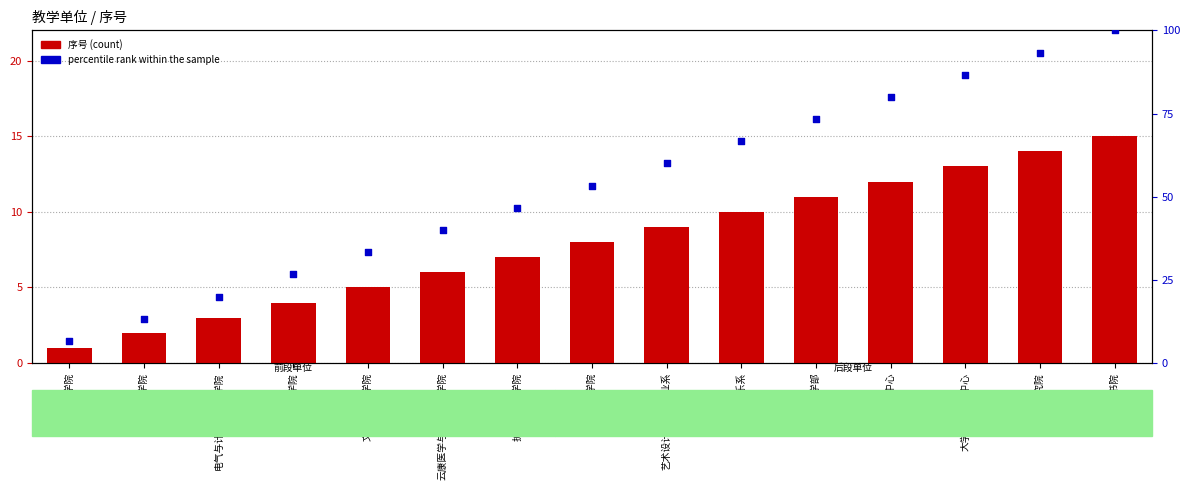

Is the value of 序号 (count) at 护理与健康学院 greater than the value of percentile rank within the sample at 综合素养学部?

No